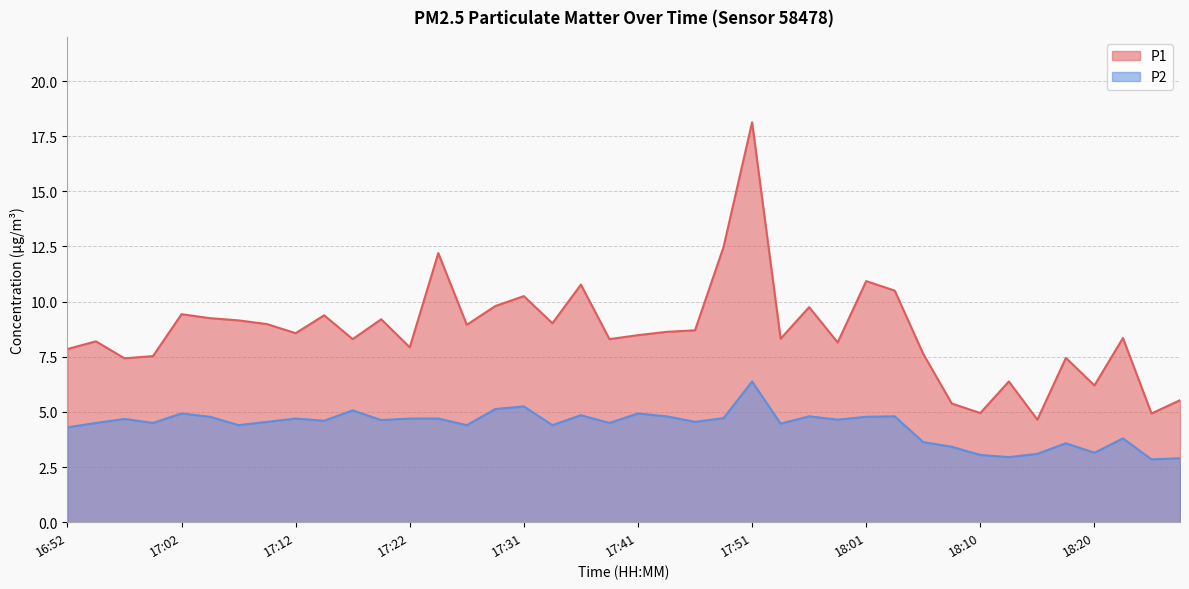

True or false: P1 and P2 cross at least once.

False